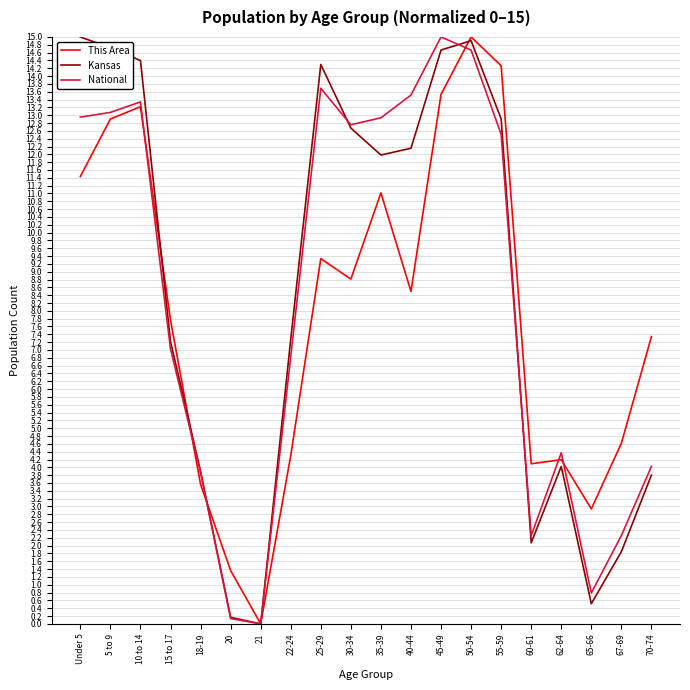

Between 15 to 17 and 62-64, which series saw the biggest shift?

This Area